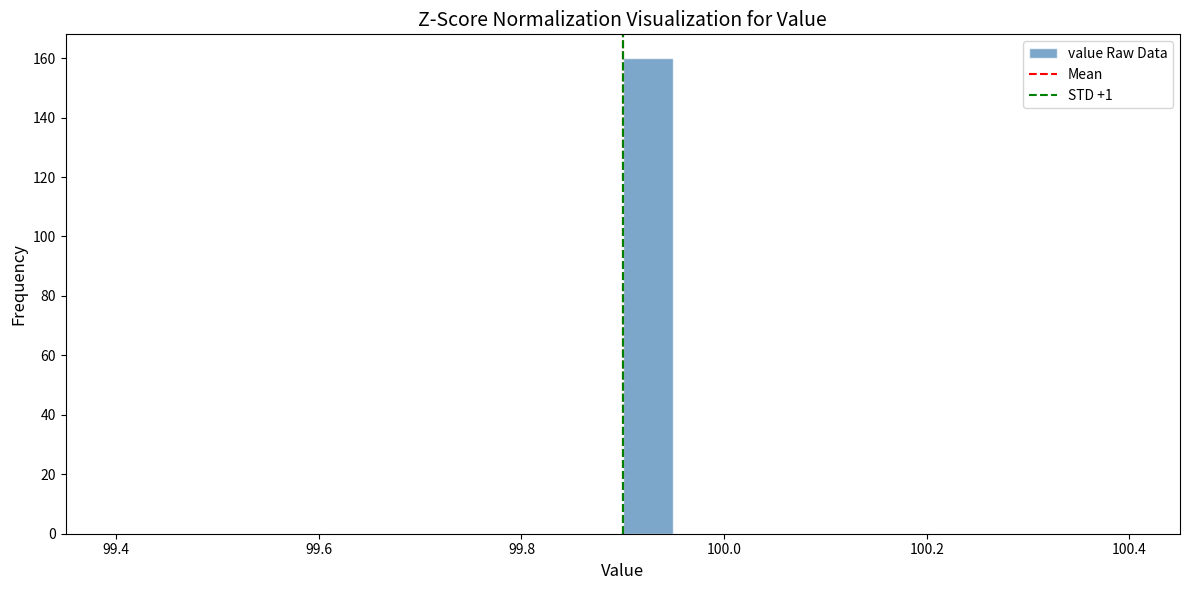

Around what value on the x-axis is the tallest bar? Give the approximate position of its centre, as read against the axis.

99.92